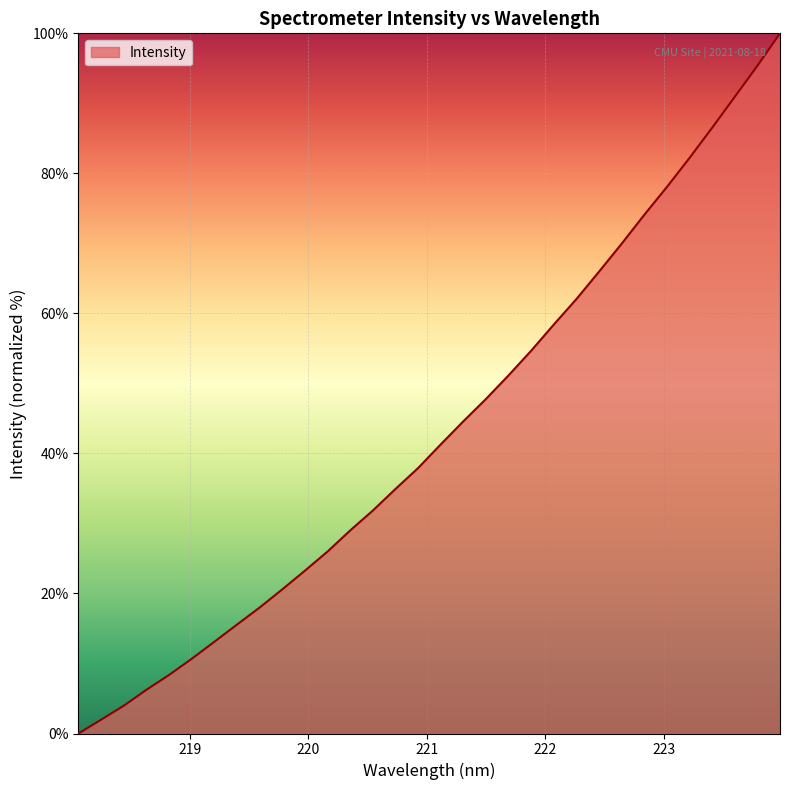

What is the label of the 1st point from the right?

223.9802